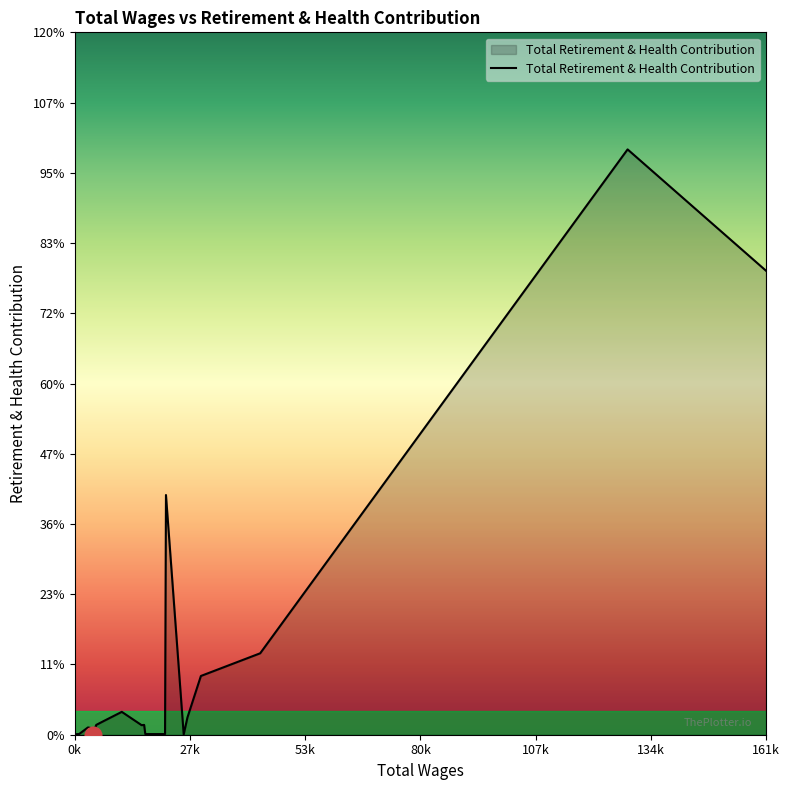

Does the chart have visible grid lines?

No